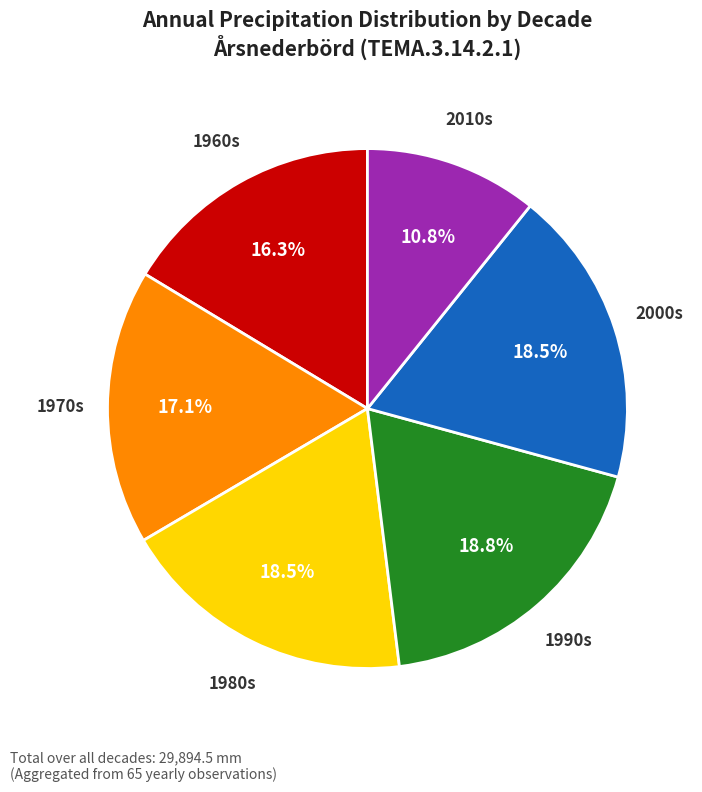

Is there any slice that represents more than half of the pie?

No